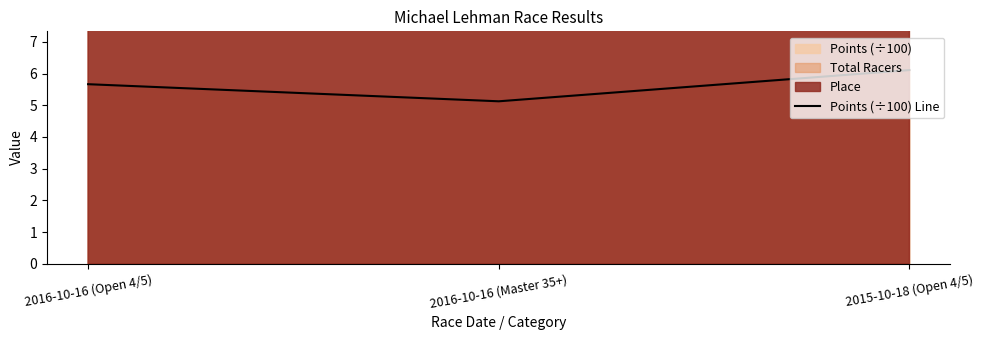

Rank the categories by value from highest to lowest.

2015-10-18 (Open 4/5), 2016-10-16 (Open 4/5), 2016-10-16 (Master 35+)